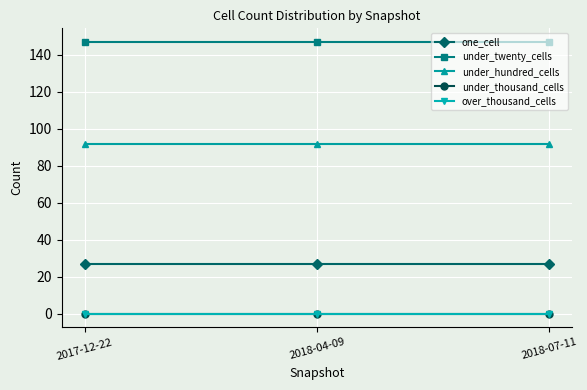

What is the label of the 2nd point from the left?

2018-04-09